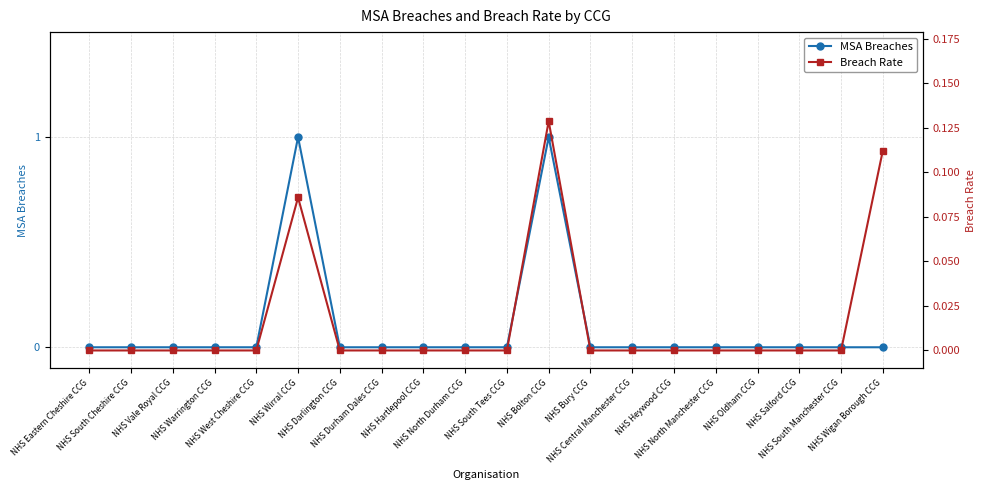

What is the greatest value displayed?

1.0